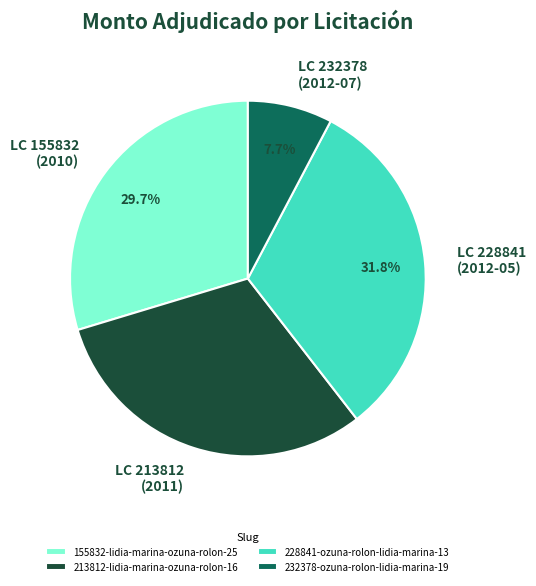

True or false: 155832-lidia-marina-ozuna-rolon-25 accounts for 30% of the total.

True